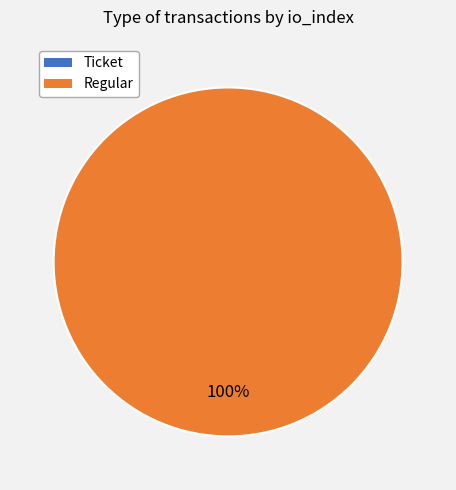

Is there any slice that represents more than half of the pie?

Yes